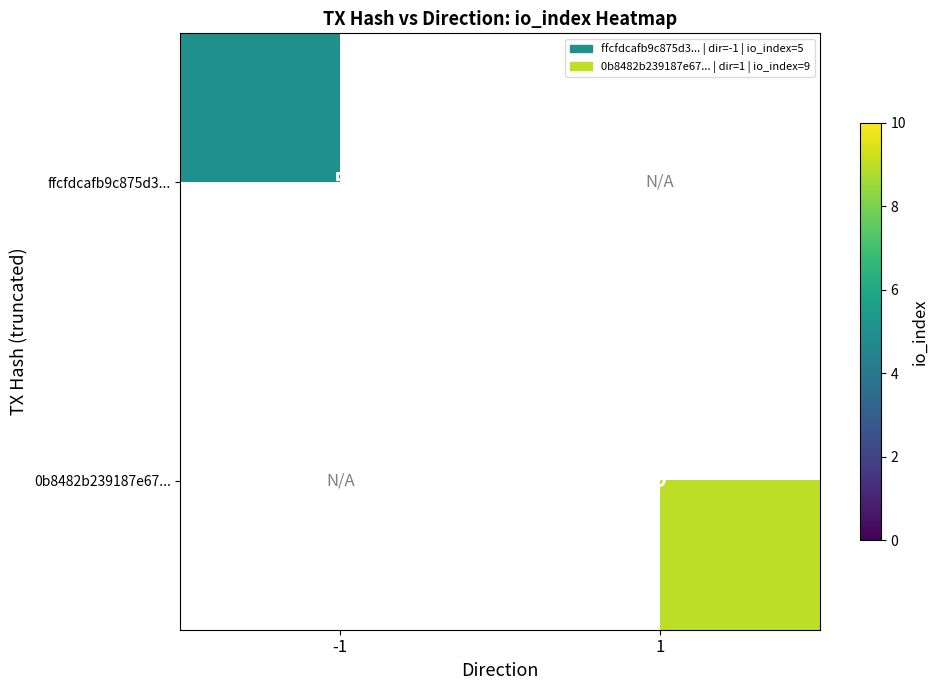

The ffcfdcafb9c875d3... series shows 5 at -1. True or false?

True